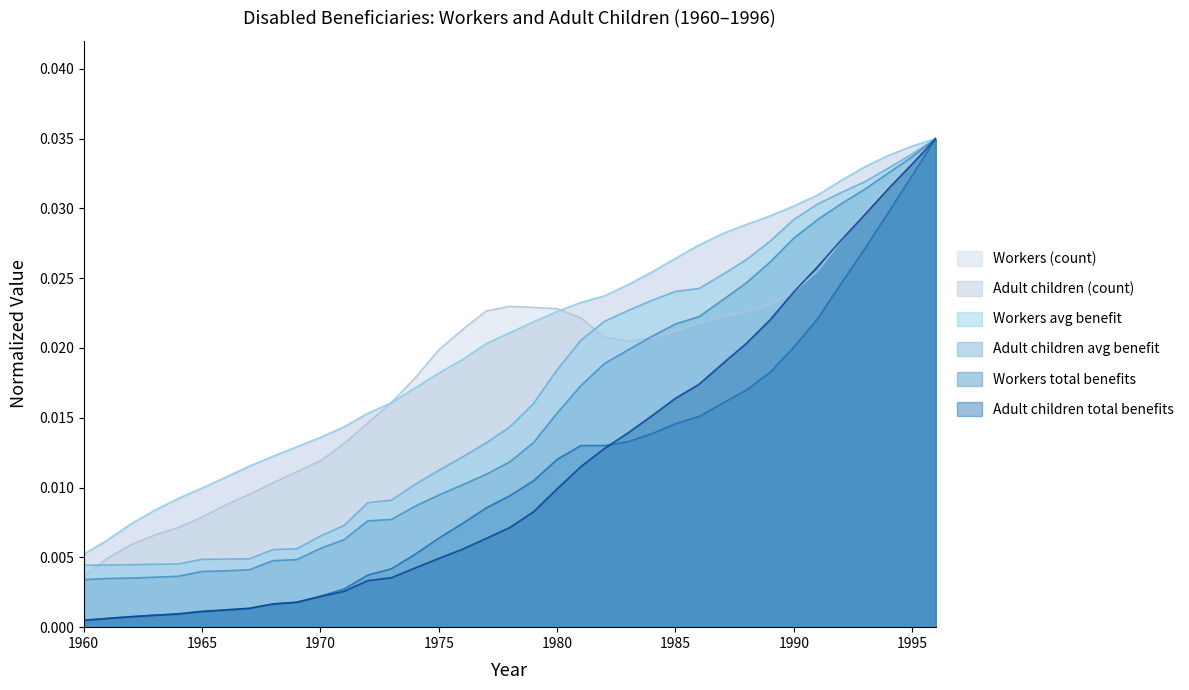

Count the number of data series in this chart.

6